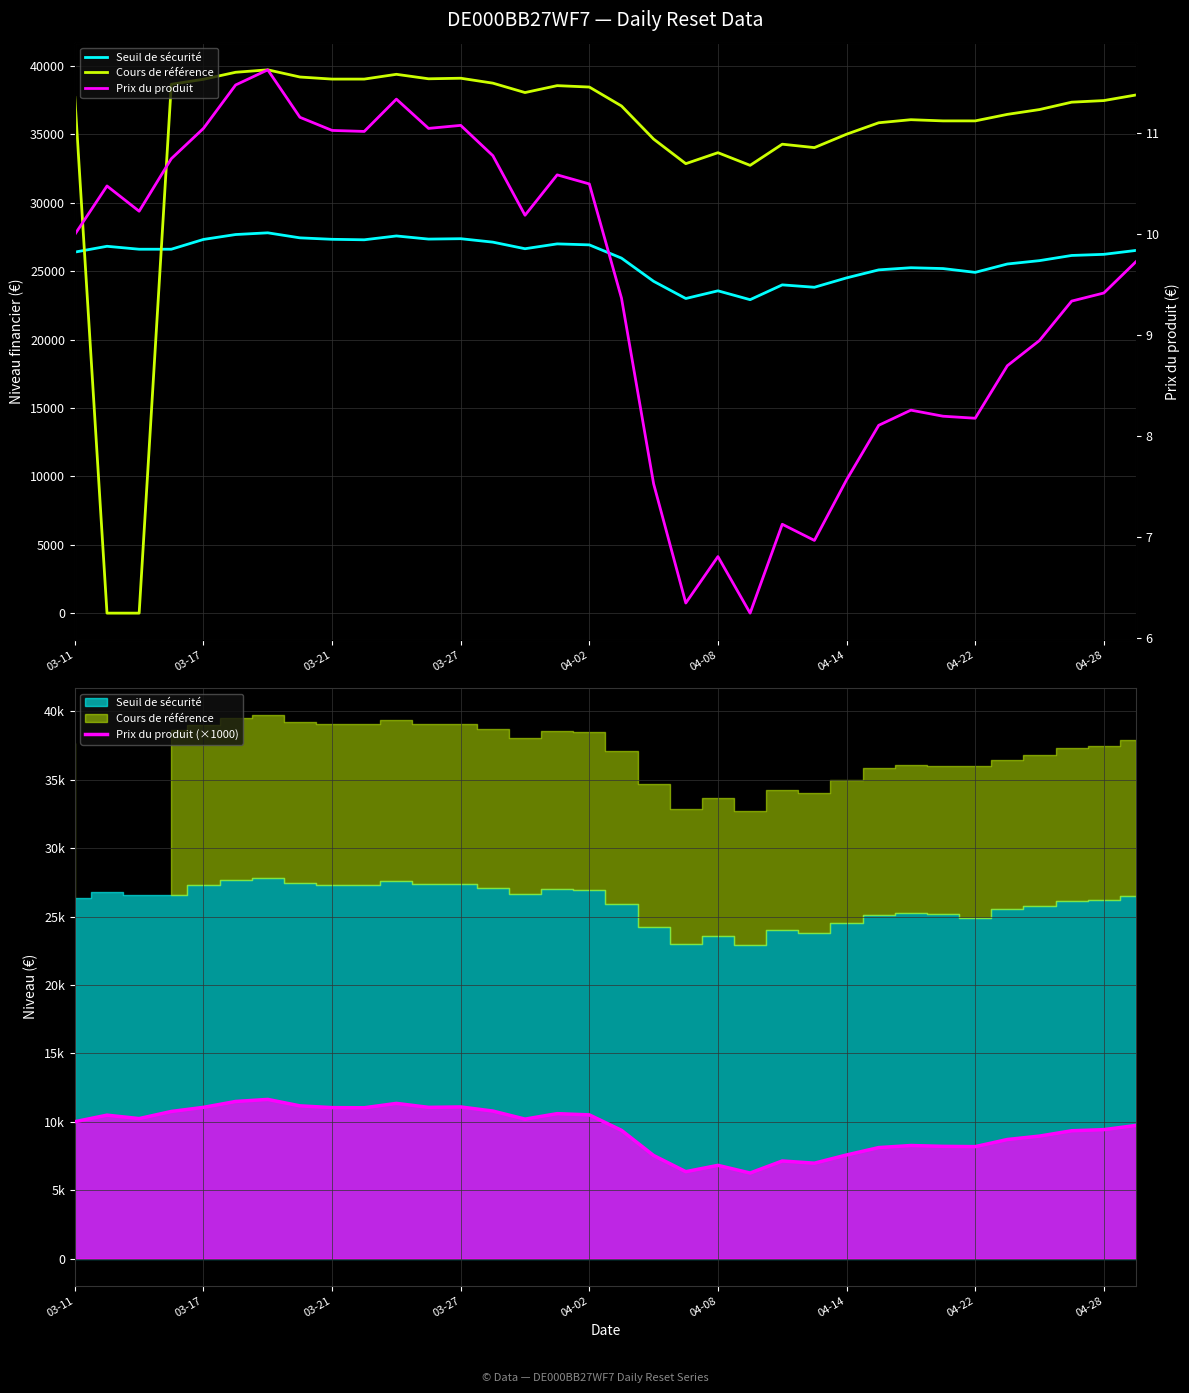

True or false: Prix du produit has more than 2 points higher than both neighbors.

True